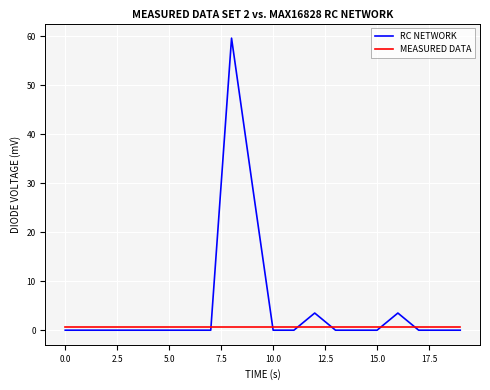

How many times do MEASURED DATA and RC NETWORK cross each other?

6